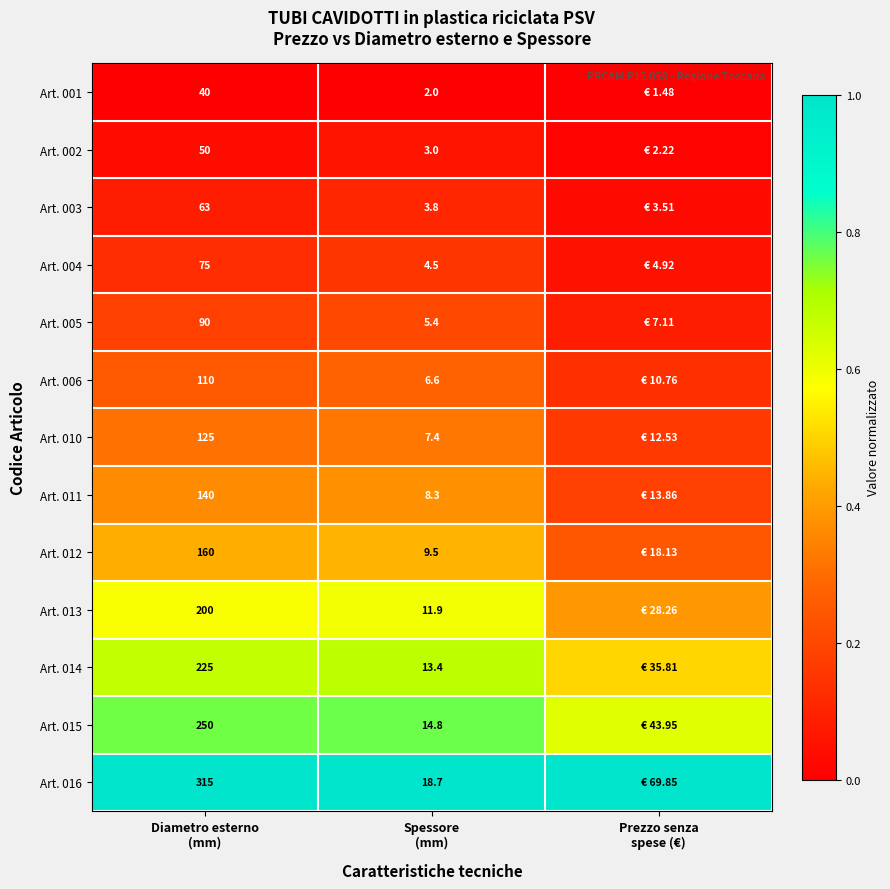

True or false: Art. 006 has a value of 0.2 at Prezzo senza spese (€).

False